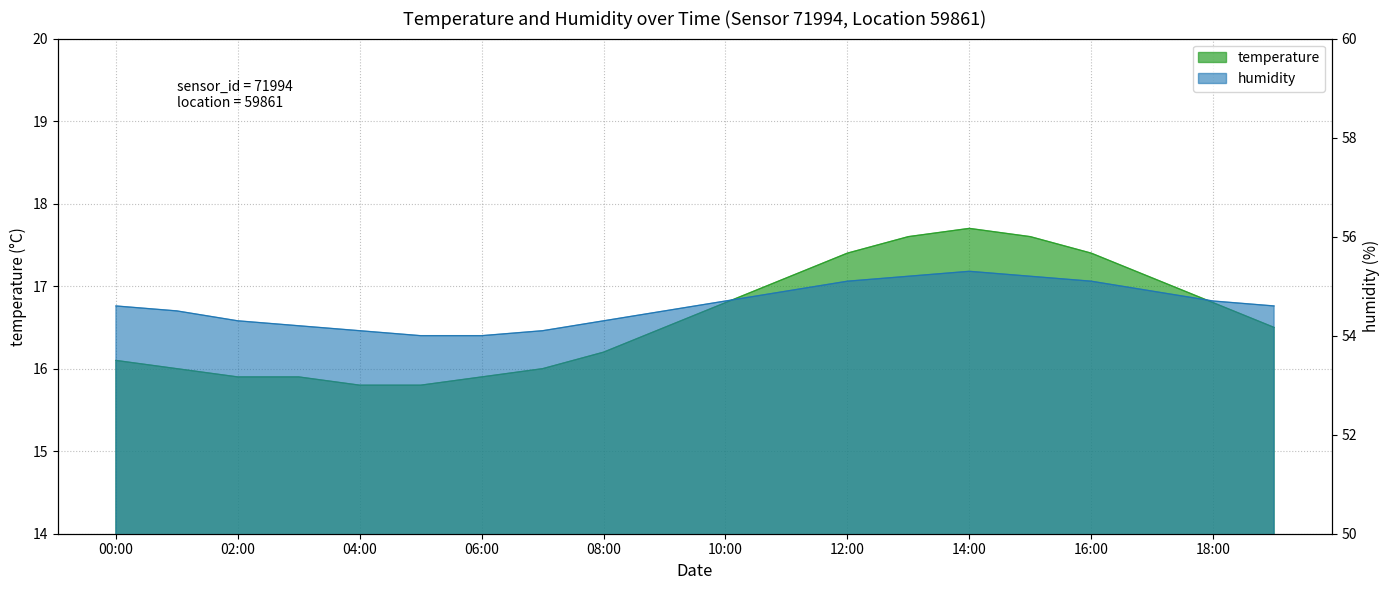

What is the label of the 16th point from the left?

15:00